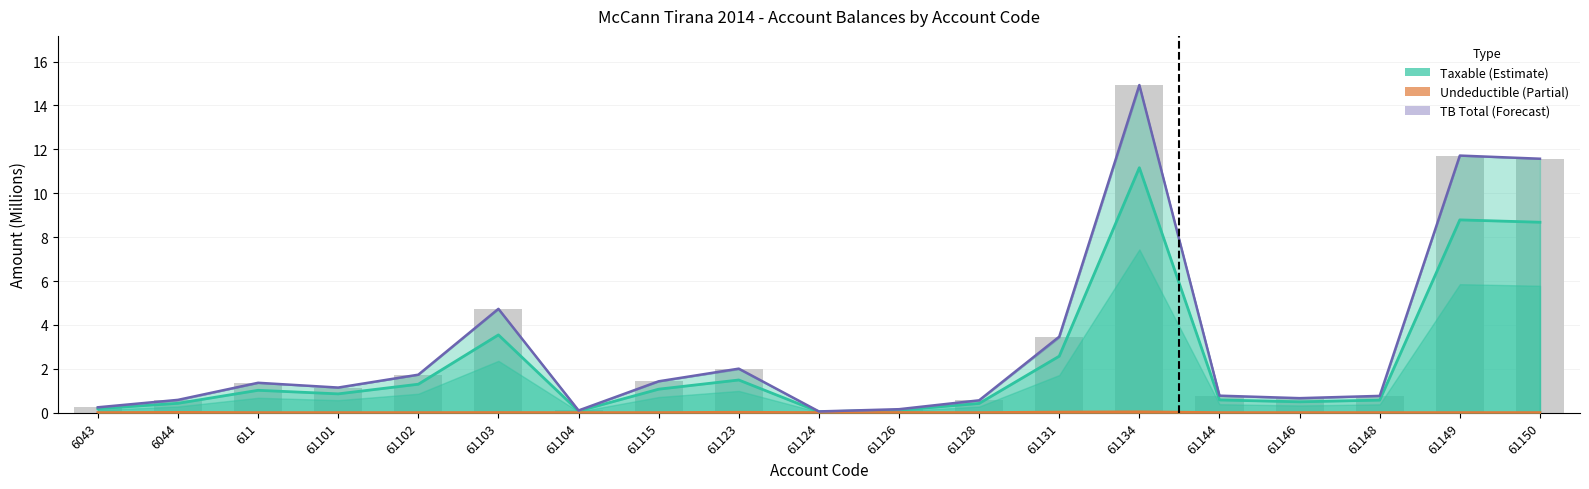

List the series in order of their overall mean, highest first.

TB Total (Forecast), Taxable (Estimate), Undeductible (Partial)